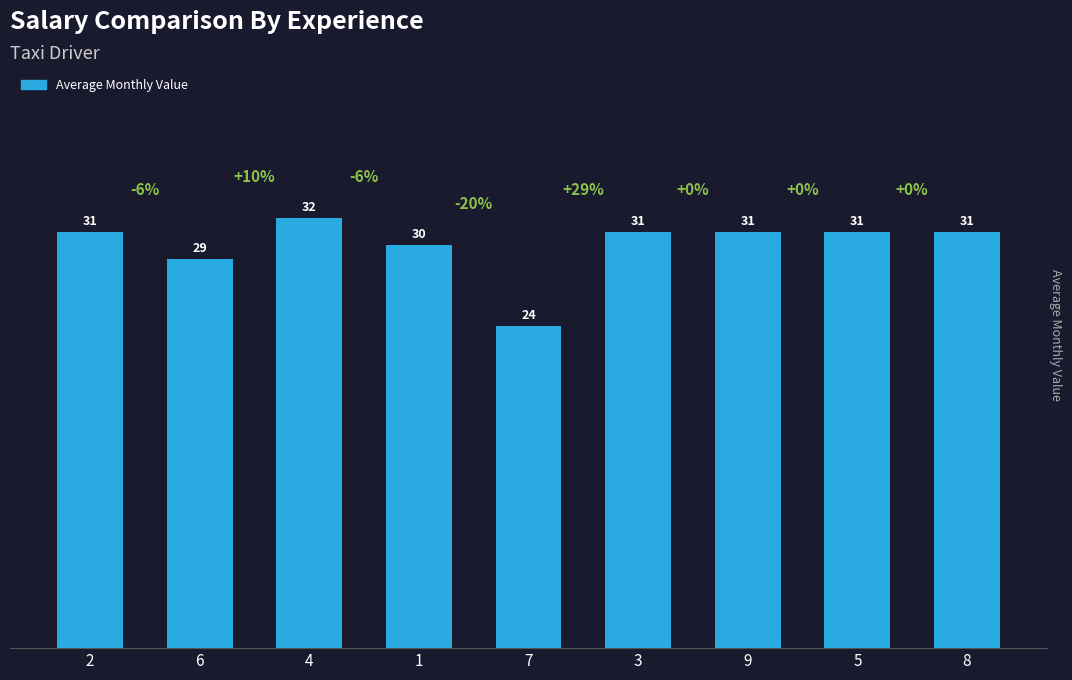

Which category has the highest value across all series?

4